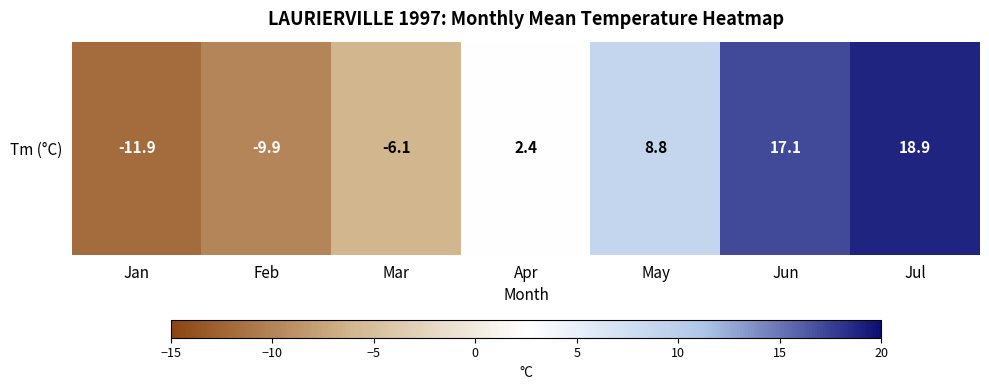

Between Mar and Jul, which is larger?

Jul